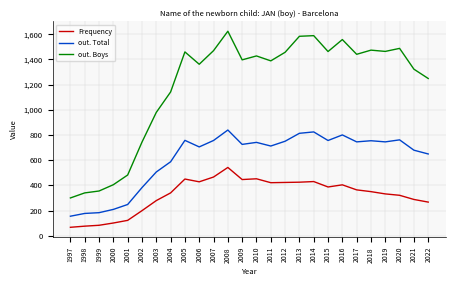

At which category does the chart reach its peak across all series?

2008